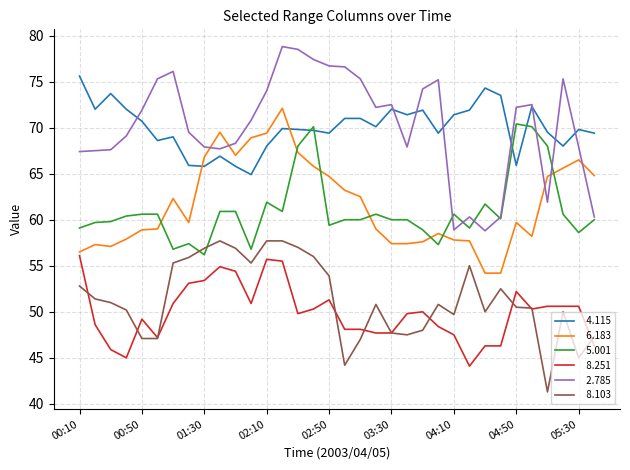

What is the greatest value displayed?

78.8